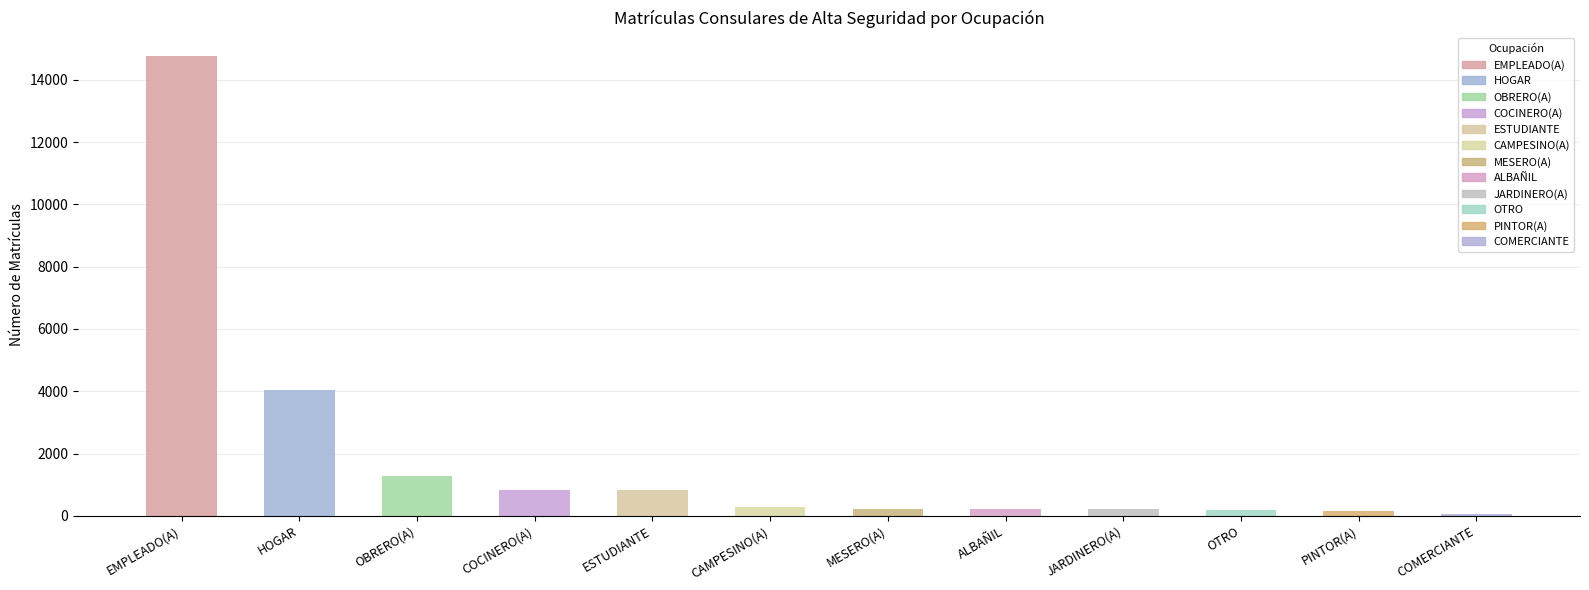

What is the sum of the values at HOGAR and PINTOR(A)?

4193